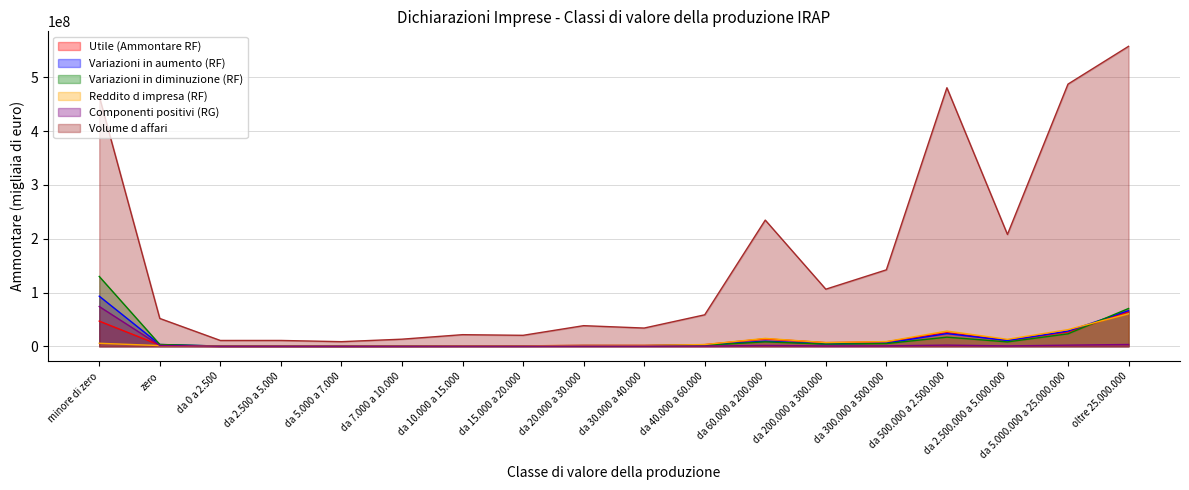

At which label does Volume d affari first exceed 58532186?

minore di zero